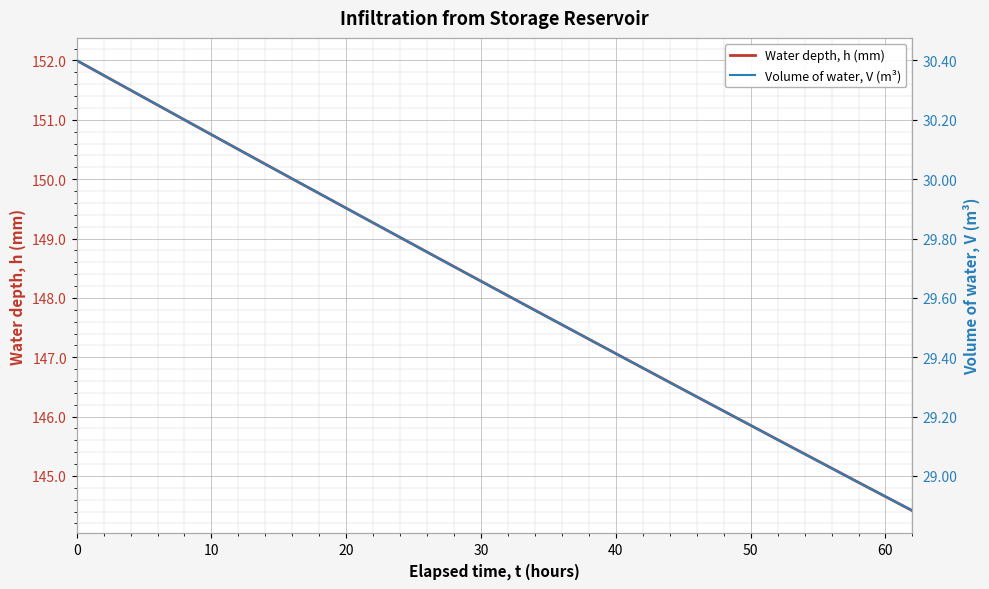

What is the average value of the Water depth, h (mm) series?

148.2